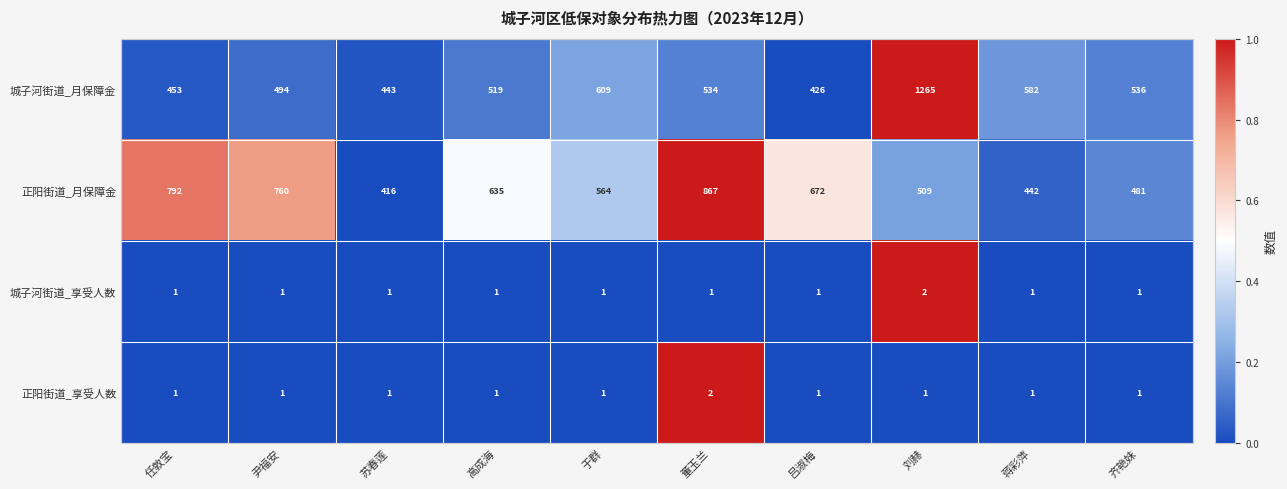

At which category is the sum across all series the highest?

刘赫